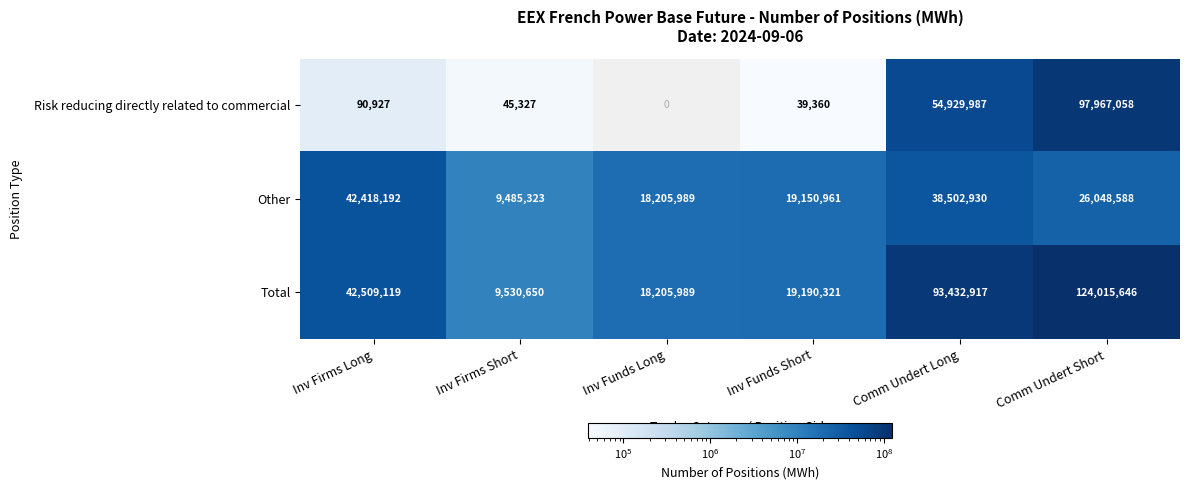

What is the highest value of the Total series?

124015646